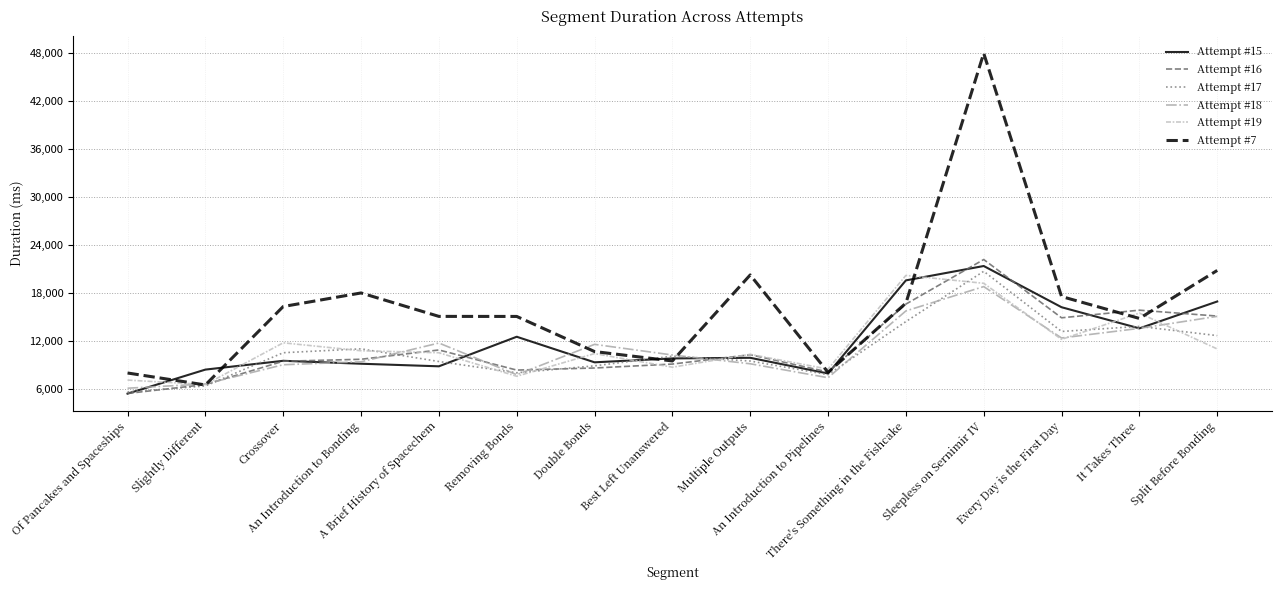

Which series has the largest range (max minus min)?

Attempt #7